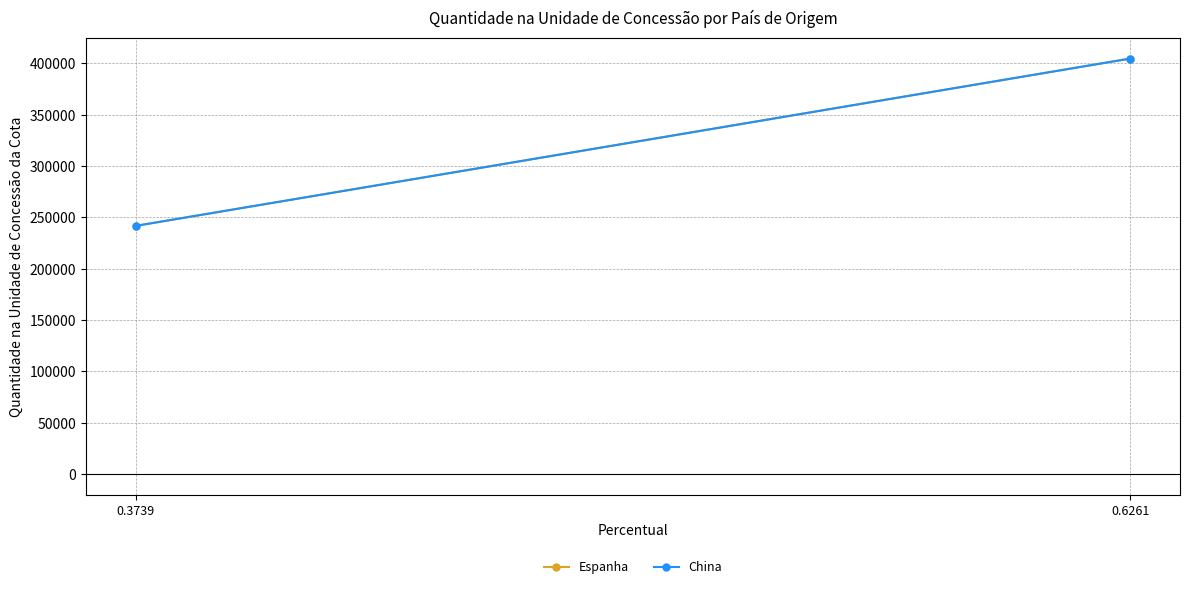

True or false: China has a value of 57875.0 at 0.3739.

False